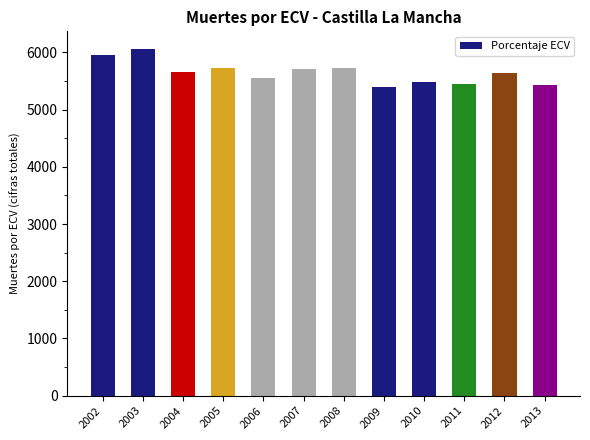

What is the greatest value displayed?

6066